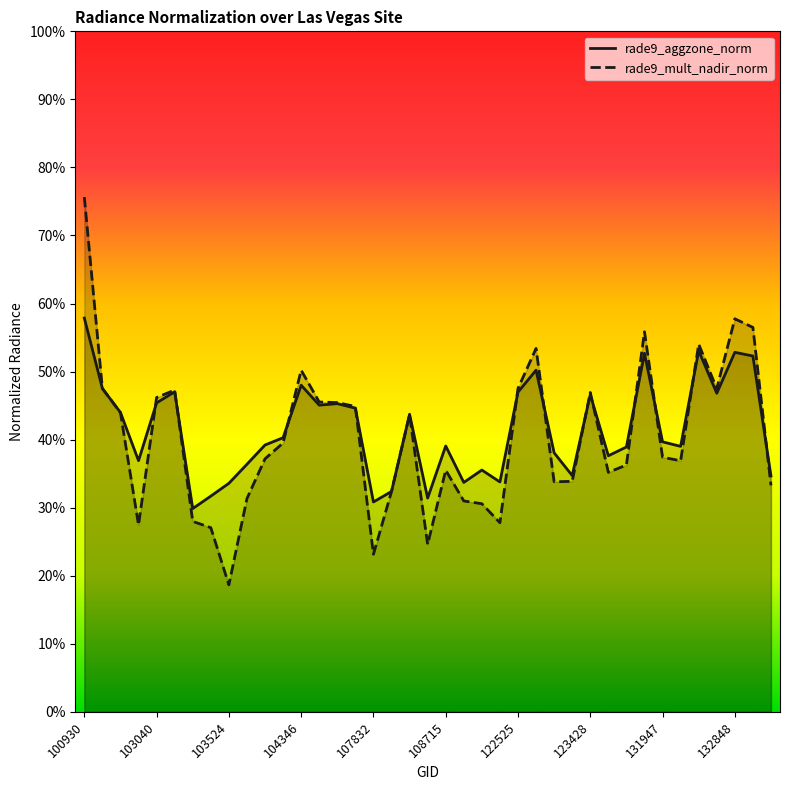

What are all the series names shown in the legend?

rade9_aggzone_norm, rade9_mult_nadir_norm